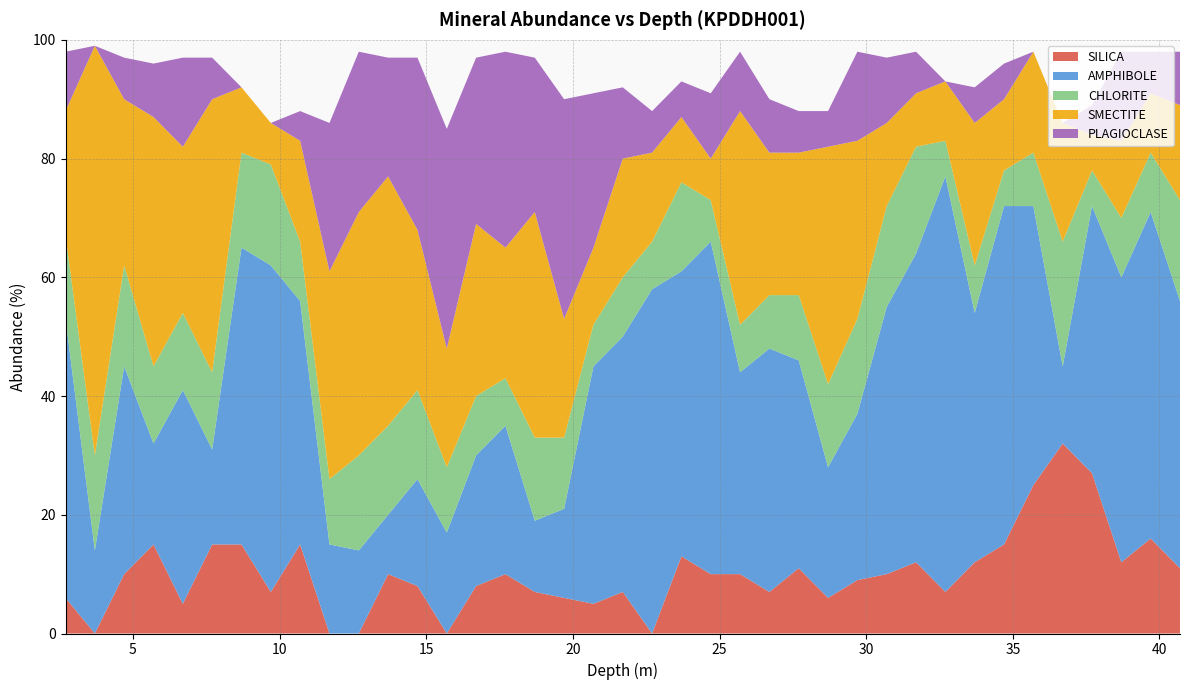

Reading right to left, list all the values displayed in this chart.

SILICA: 40.7=11	39.7=16	38.7=12	37.7=27	36.7=32	35.7=25	34.7=15	33.7=12	32.7=7	31.7=12	30.7=10	29.7=9	28.7=6	27.7=11	26.7=7	25.7=10	24.7=10	23.7=13	22.7=0	21.7=7	20.7=5	19.7=6	18.7=7	17.7=10	16.7=8	15.7=0	14.7=8	13.7=10	12.7=0	11.7=0	10.7=15	9.7=7	8.7=15	7.7=15	6.7=5	5.7=15	4.7=10	3.7=0	2.7=6
AMPHIBOLE: 40.7=45	39.7=55	38.7=48	37.7=45	36.7=13	35.7=47	34.7=57	33.7=42	32.7=70	31.7=52	30.7=45	29.7=28	28.7=22	27.7=35	26.7=41	25.7=34	24.7=56	23.7=48	22.7=58	21.7=43	20.7=40	19.7=15	18.7=12	17.7=25	16.7=22	15.7=17	14.7=18	13.7=10	12.7=14	11.7=15	10.7=41	9.7=55	8.7=50	7.7=16	6.7=36	5.7=17	4.7=35	3.7=14	2.7=47
CHLORITE: 40.7=17	39.7=10	38.7=10	37.7=6	36.7=21	35.7=9	34.7=6	33.7=8	32.7=6	31.7=18	30.7=17	29.7=16	28.7=14	27.7=11	26.7=9	25.7=8	24.7=7	23.7=15	22.7=8	21.7=10	20.7=7	19.7=12	18.7=14	17.7=8	16.7=10	15.7=11	14.7=15	13.7=15	12.7=16	11.7=11	10.7=10	9.7=17	8.7=16	7.7=13	6.7=13	5.7=13	4.7=17	3.7=16	2.7=14
SMECTITE: 40.7=16	39.7=10	38.7=13	37.7=6	36.7=20	35.7=17	34.7=12	33.7=24	32.7=10	31.7=9	30.7=14	29.7=30	28.7=40	27.7=24	26.7=24	25.7=36	24.7=7	23.7=11	22.7=15	21.7=20	20.7=13	19.7=20	18.7=38	17.7=22	16.7=29	15.7=20	14.7=27	13.7=42	12.7=41	11.7=35	10.7=17	9.7=7	8.7=11	7.7=46	6.7=28	5.7=42	4.7=28	3.7=69	2.7=21
PLAGIOCLASE: 40.7=9	39.7=7	38.7=15	37.7=5	36.7=0	35.7=0	34.7=6	33.7=6	32.7=0	31.7=7	30.7=11	29.7=15	28.7=6	27.7=7	26.7=9	25.7=10	24.7=11	23.7=6	22.7=7	21.7=12	20.7=26	19.7=37	18.7=26	17.7=33	16.7=28	15.7=37	14.7=29	13.7=20	12.7=27	11.7=25	10.7=5	9.7=0	8.7=0	7.7=7	6.7=15	5.7=9	4.7=7	3.7=0	2.7=10